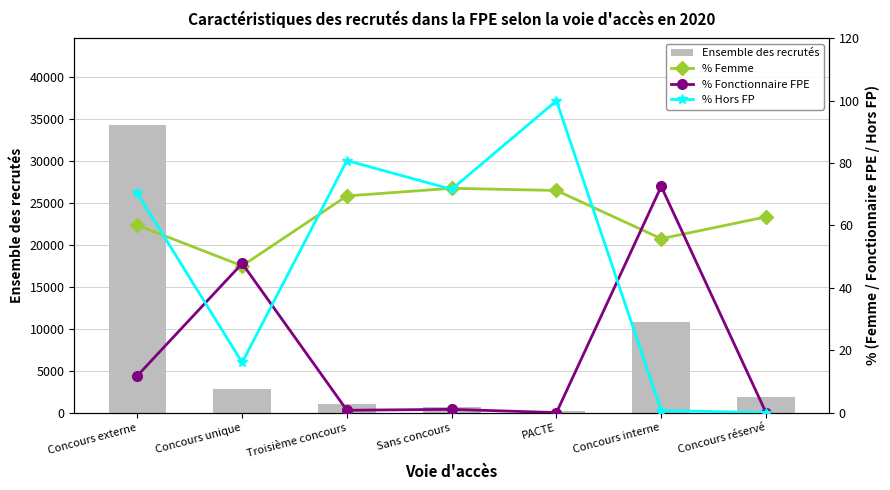

Between PACTE and Sans concours, which is larger?

Sans concours